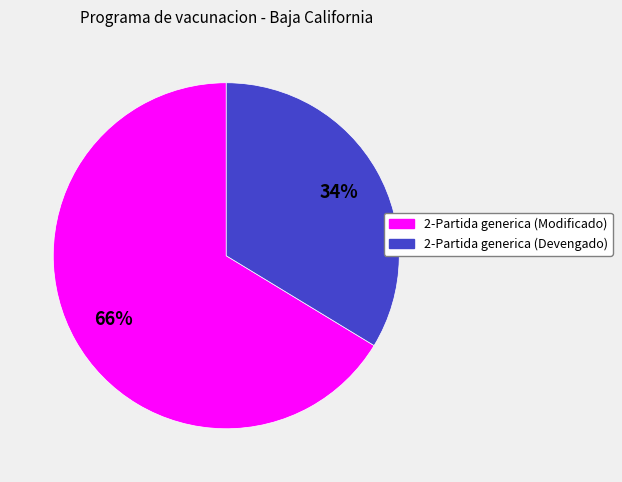

To the nearest percent, what is the combined percentage of 2-Partida generica (Devengado) and 2-Partida generica (Modificado)?

100%